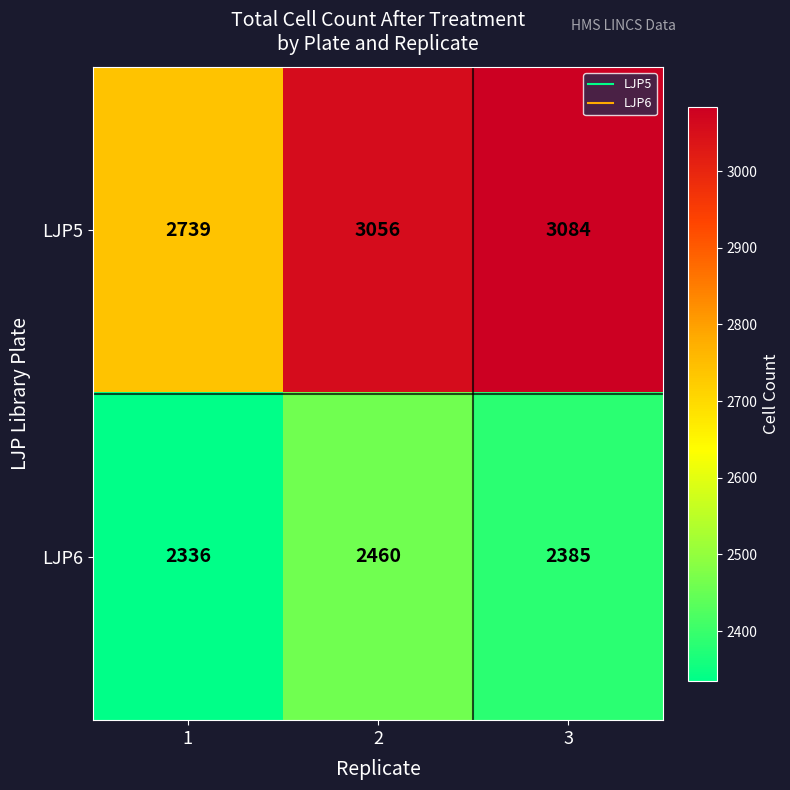

Which series has the widest spread of values?

LJP5